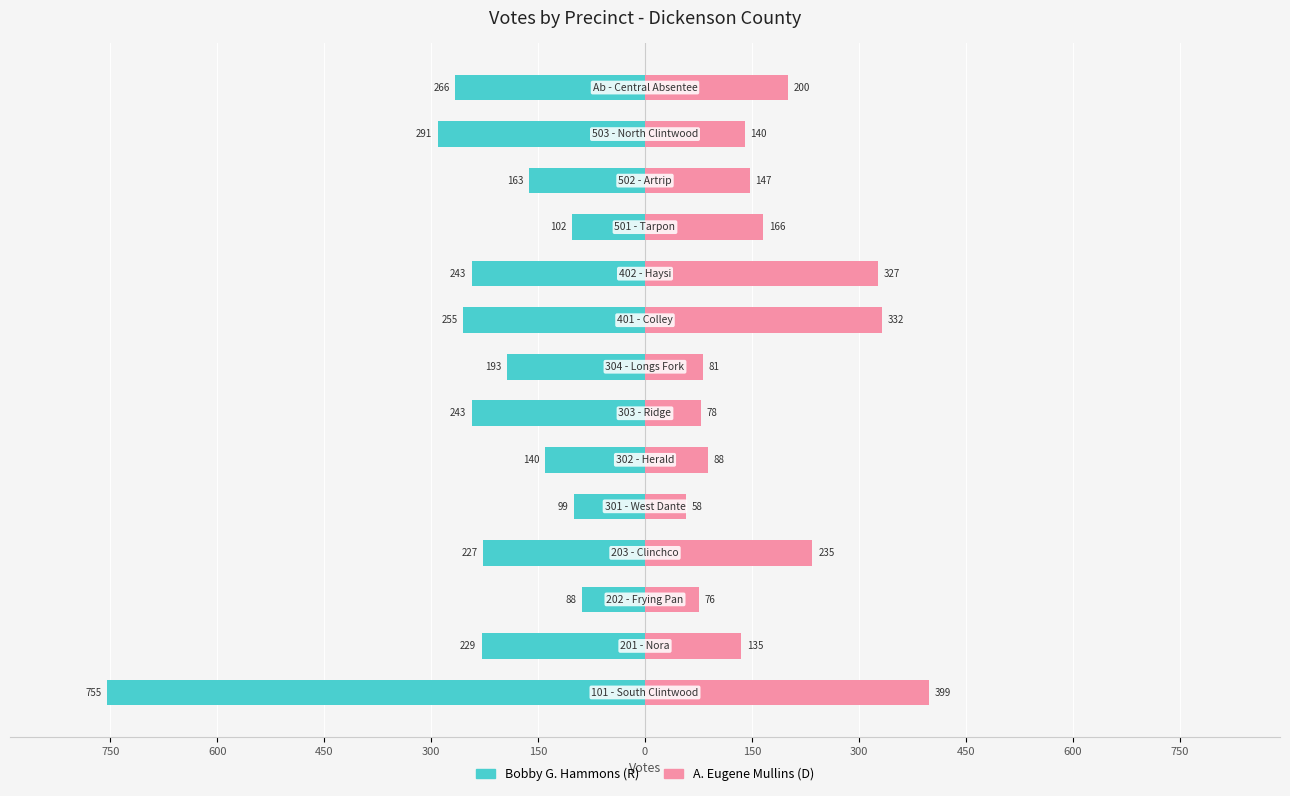

Is the value of Bobby G. Hammons (R) at 300 greater than the value of A. Eugene Mullins (D) at 600?

No